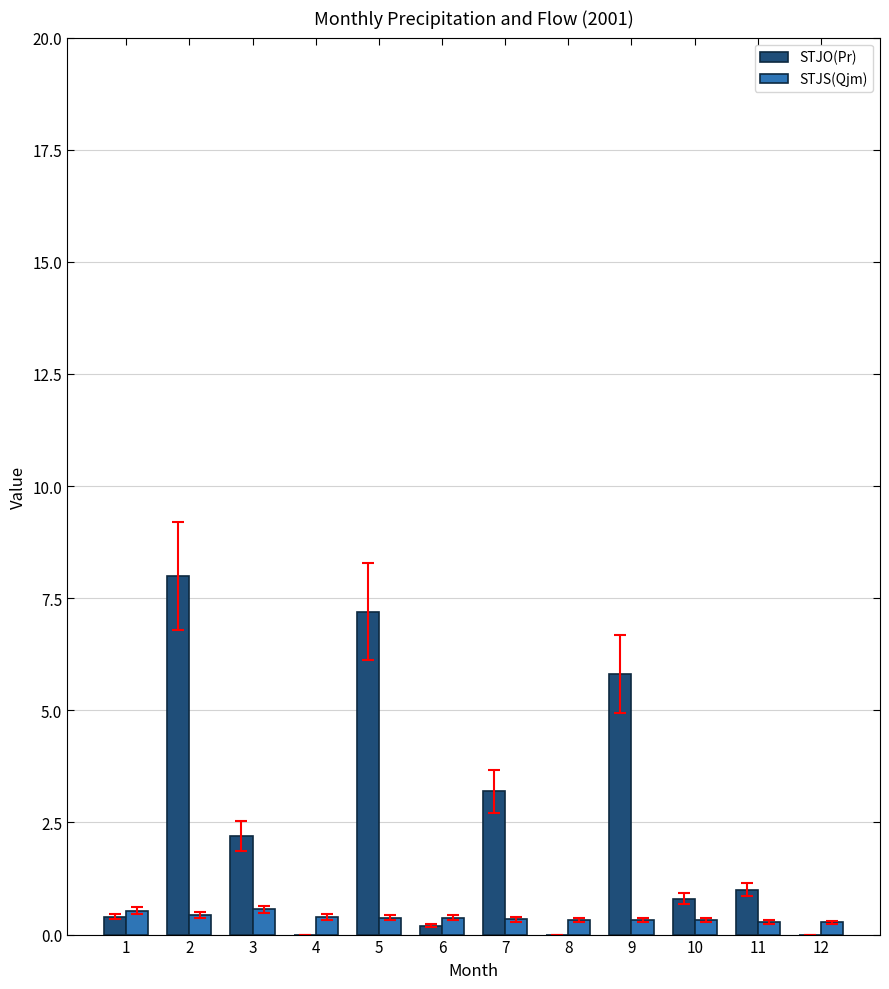

What is the sum of all STJS(Qjm) values?

4.5